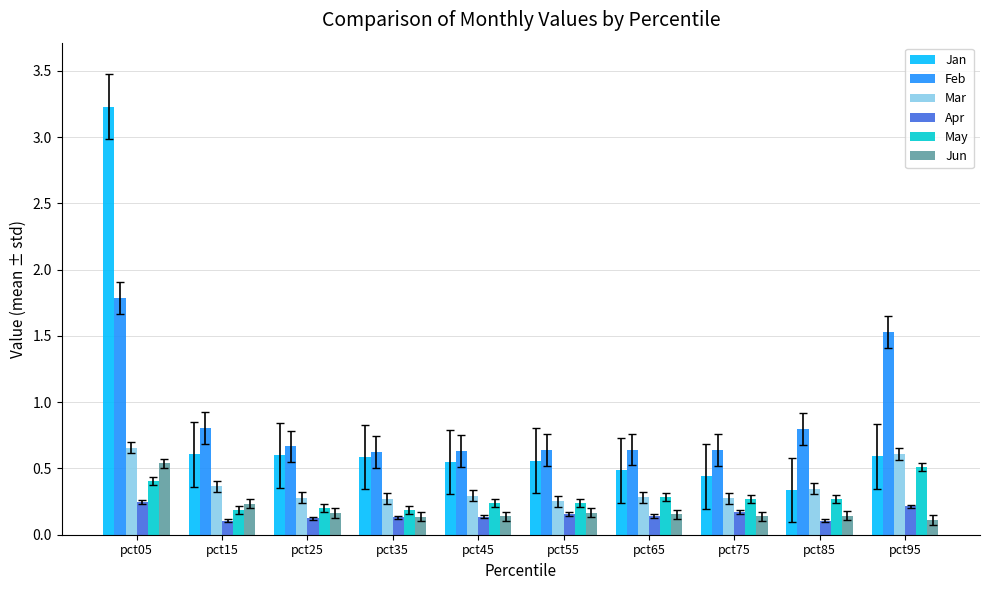

How many Apr values are between 0 and 1?

10